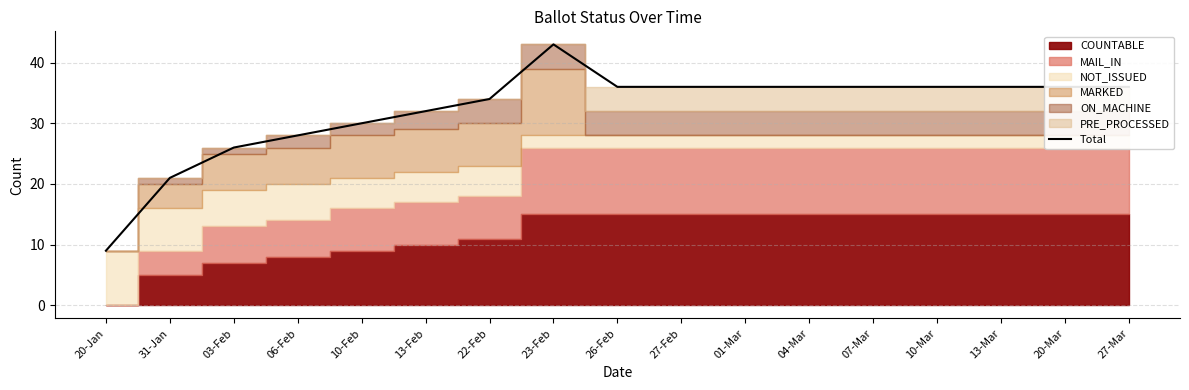

Is it true that the value at 31-Jan is 32?

False